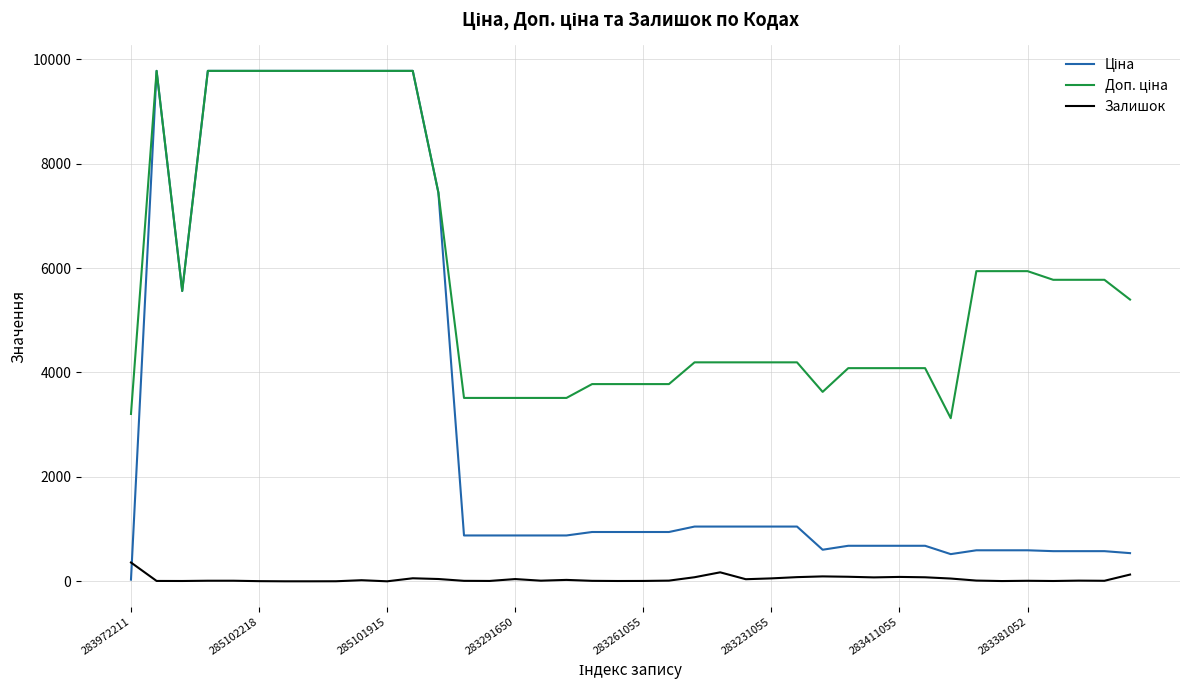

What is the greatest value displayed?

9775.5